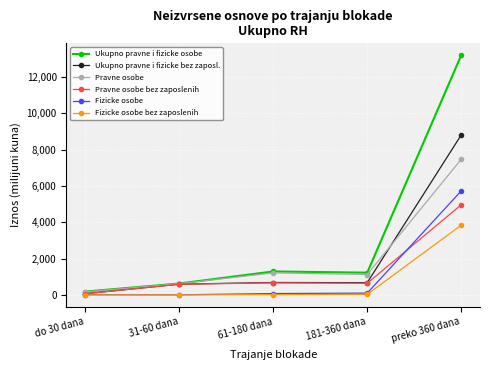

What is the label of the 2nd point from the left?

31-60 dana